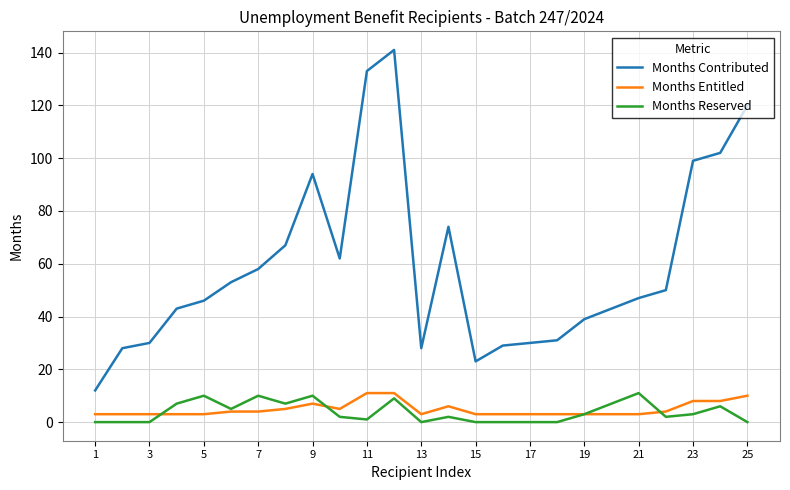

Which series has the largest range (max minus min)?

Months Contributed